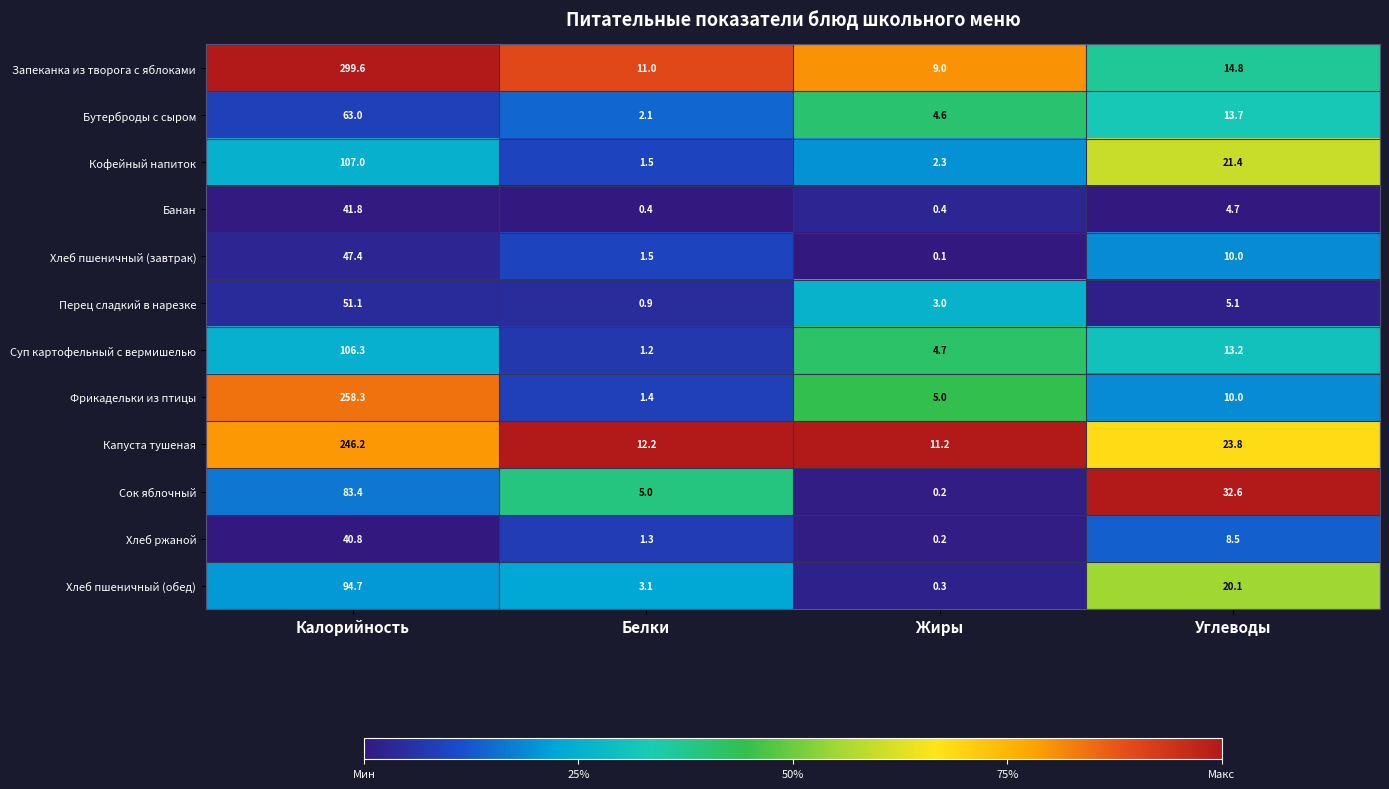

At which label is Хлеб пшеничный (обед) closest to 47?

Углеводы